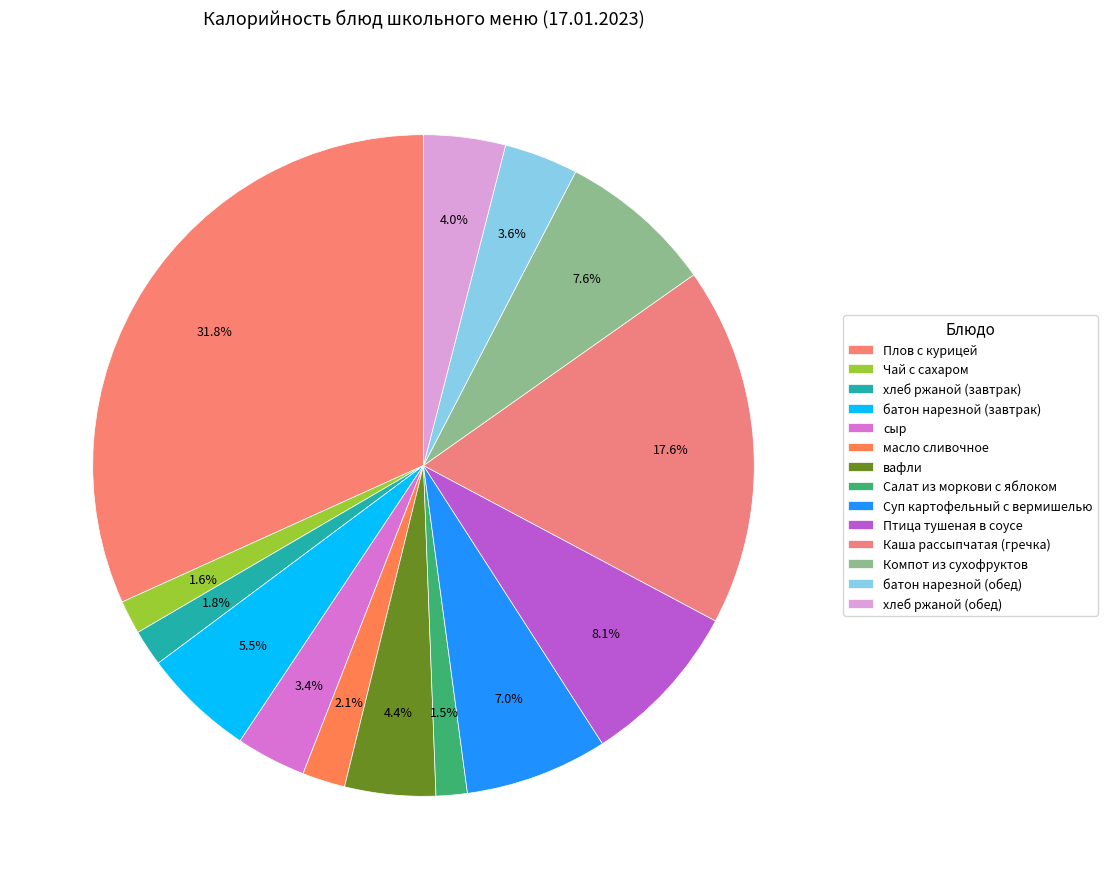

Does any single category account for the majority?

No